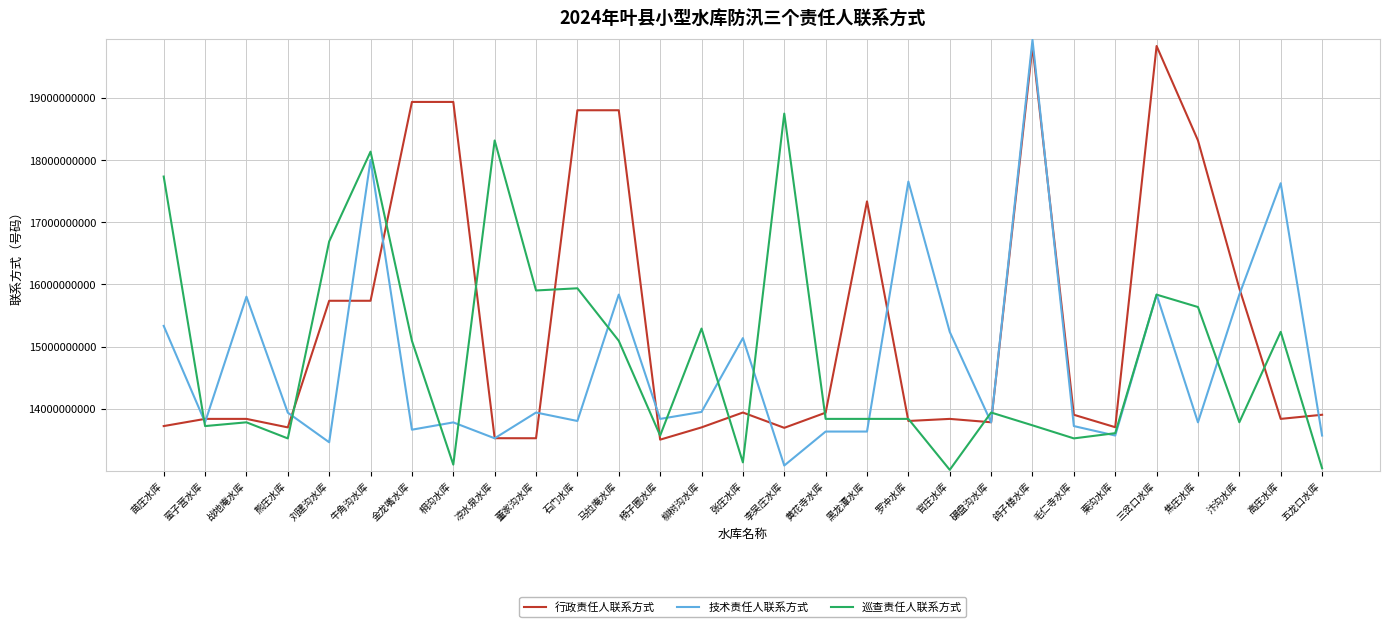

What is the difference between the highest and lowest values at 汴沟水库?

2154314247